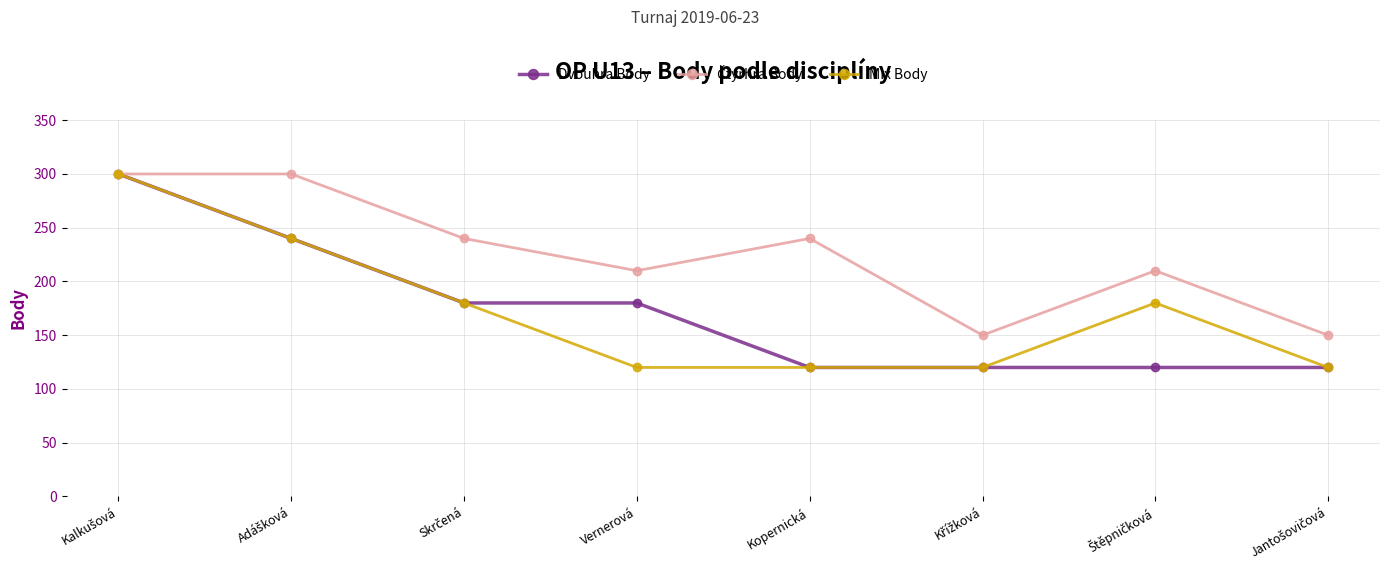

What is the smallest value displayed?

120